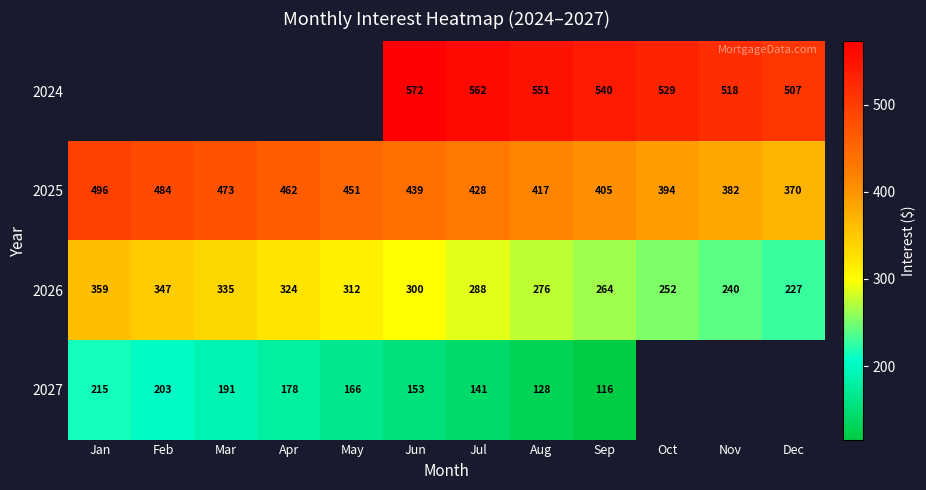

Which has a higher value, Jun or Mar?

Mar